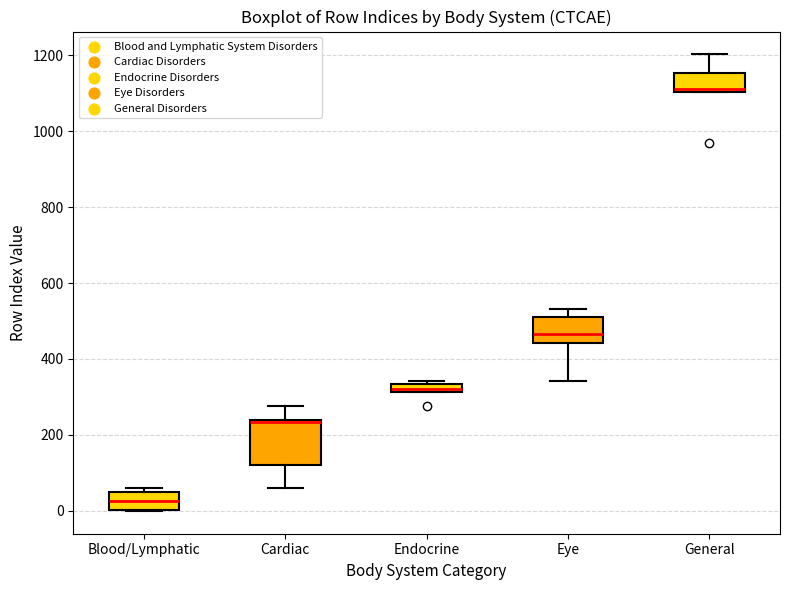

Which box has the lowest median line?

Blood/Lymphatic